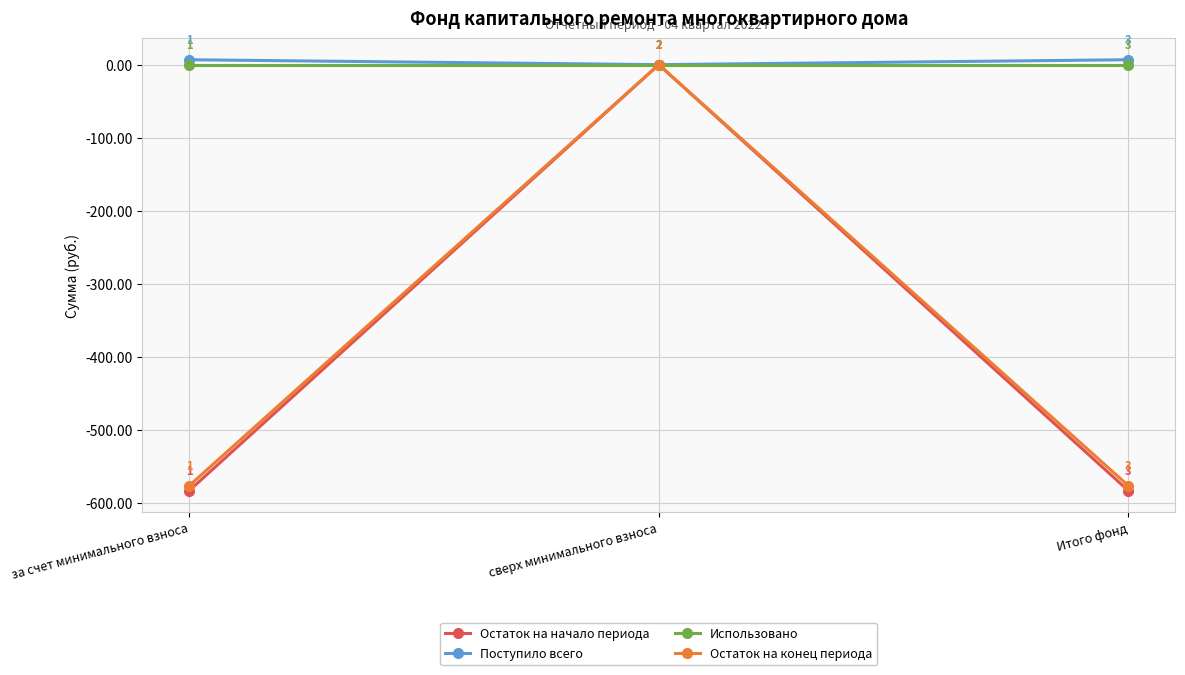

At which label is Поступило всего closest to 3?

сверх минимального взноса